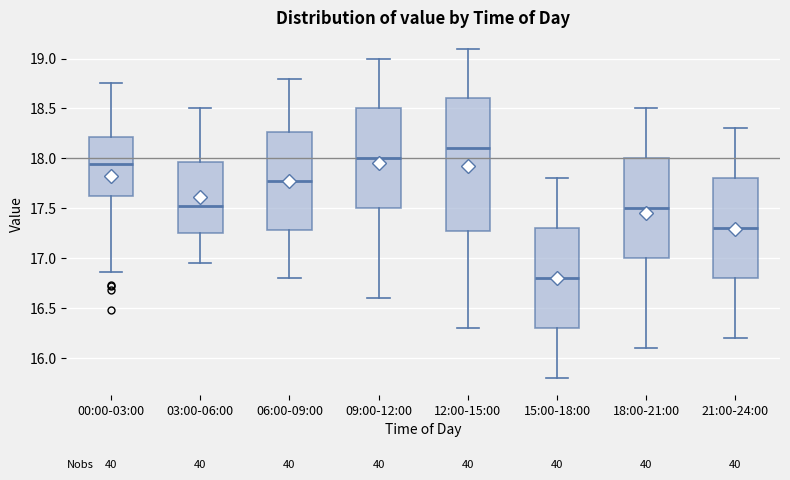

Which box's median line is the highest?

12:00-15:00